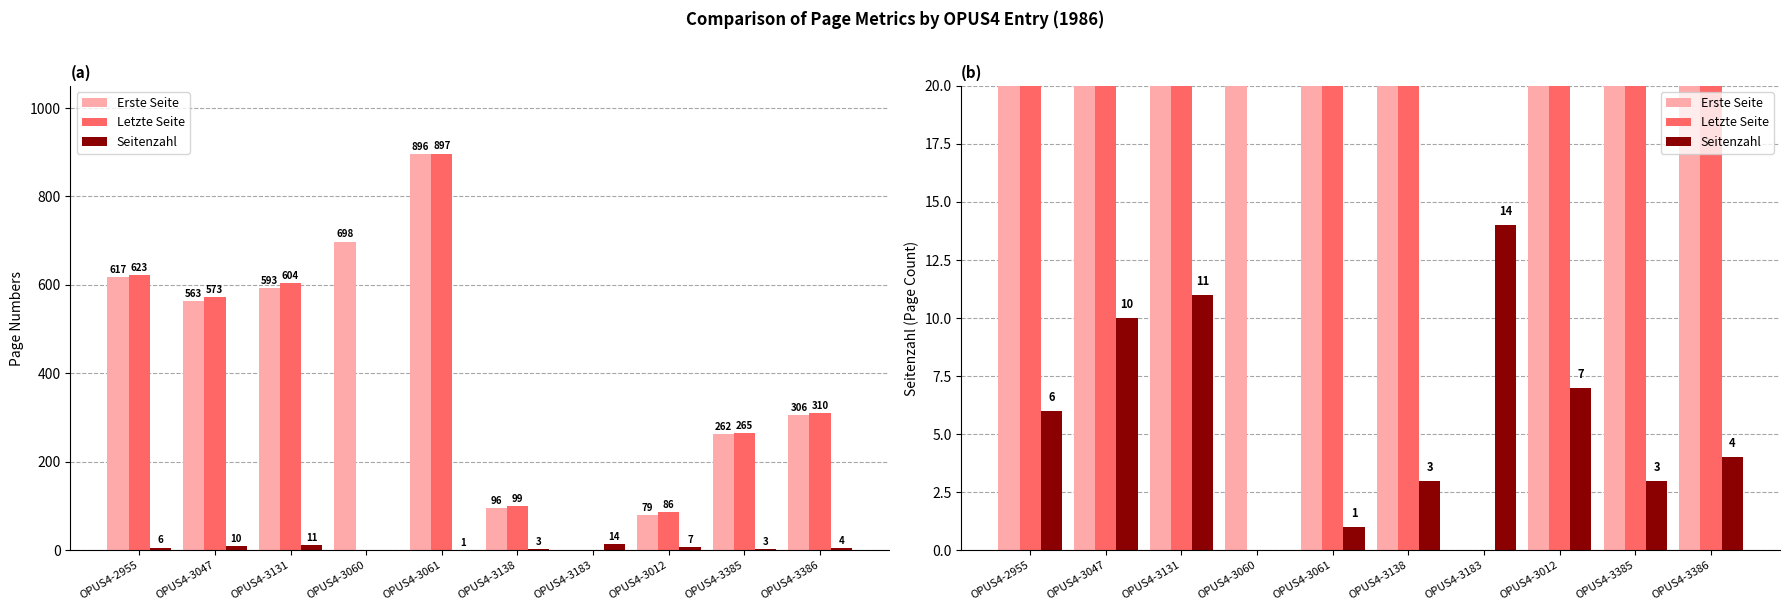

How many values in the Seitenzahl series exceed 6?

4